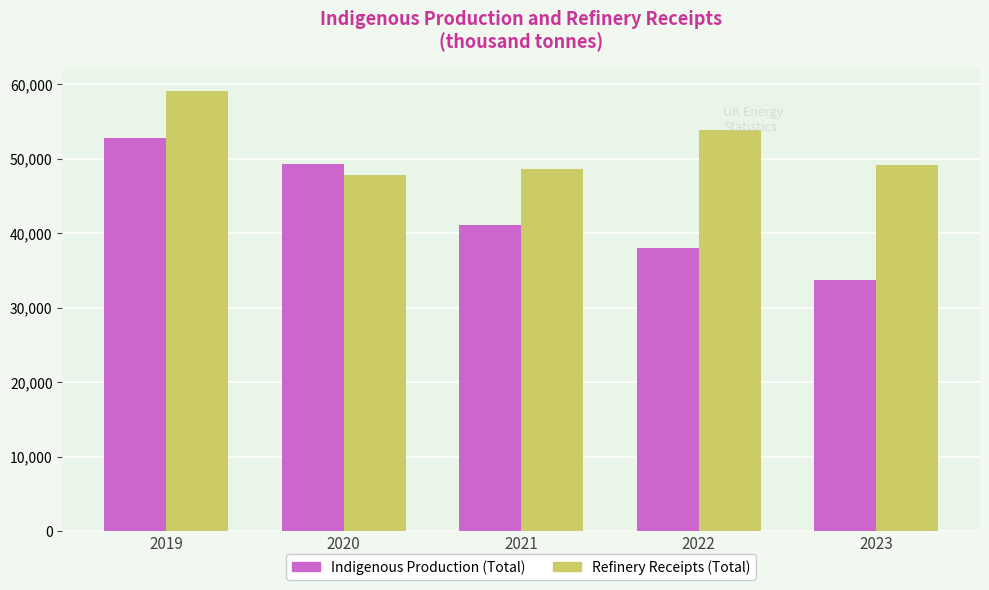

At which label is Refinery Receipts (Total) closest to 53509?

2022